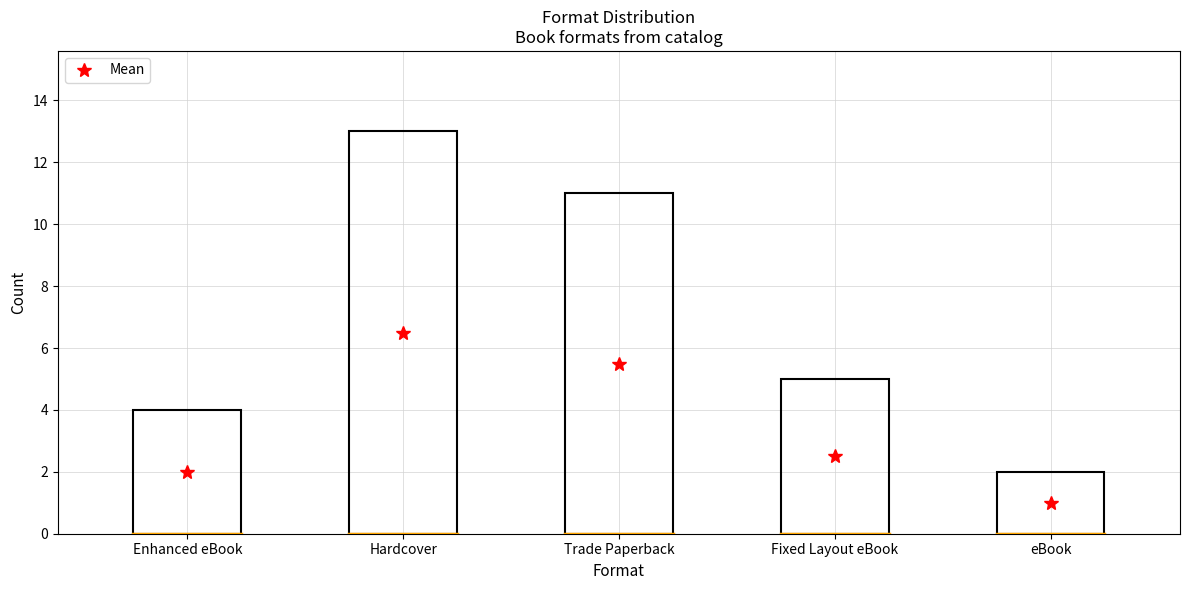

At which label is the value closest to 7?

Fixed Layout eBook